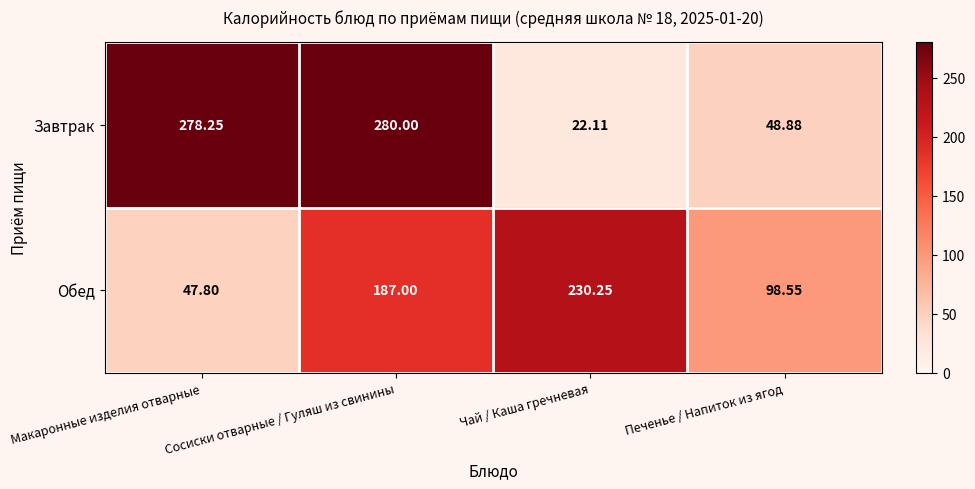

What is the minimum value shown in the chart?

22.1